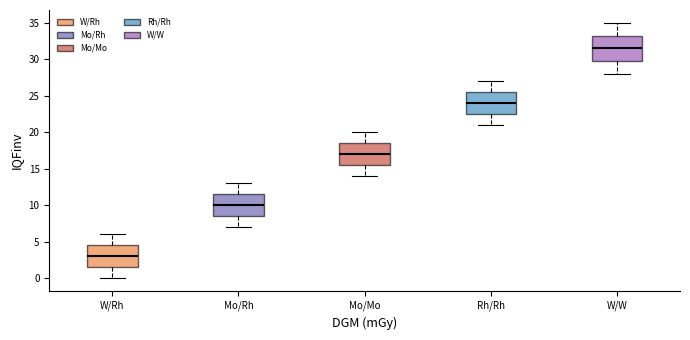

Which box is the tallest, from its lower edge to its upper edge?

W/W